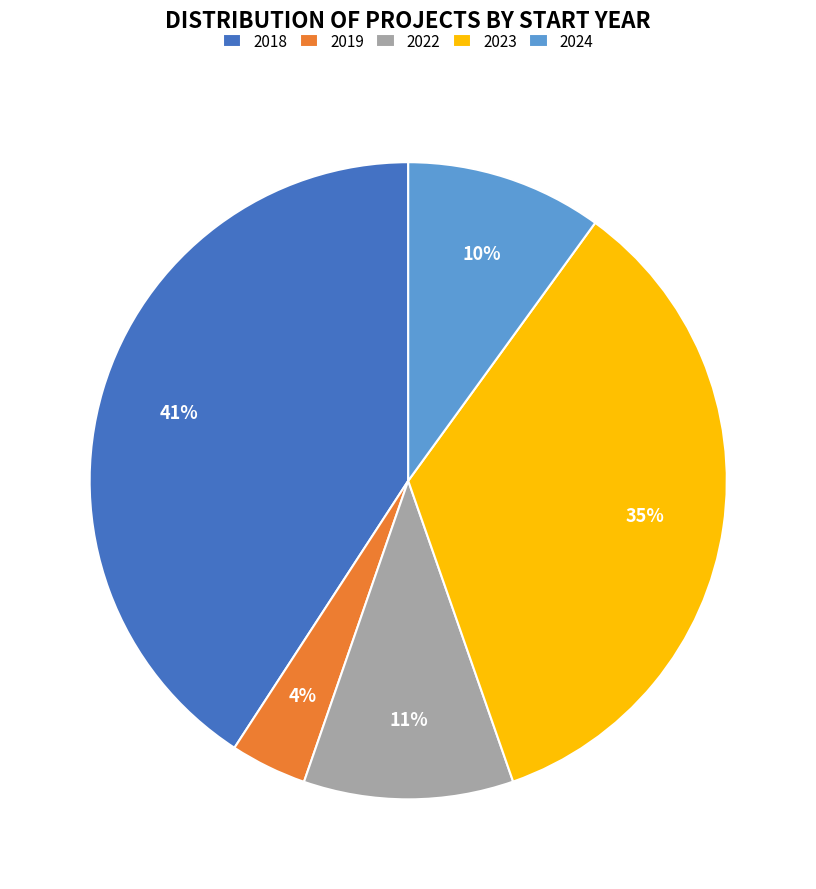

Which category has the smallest portion of the pie?

2019